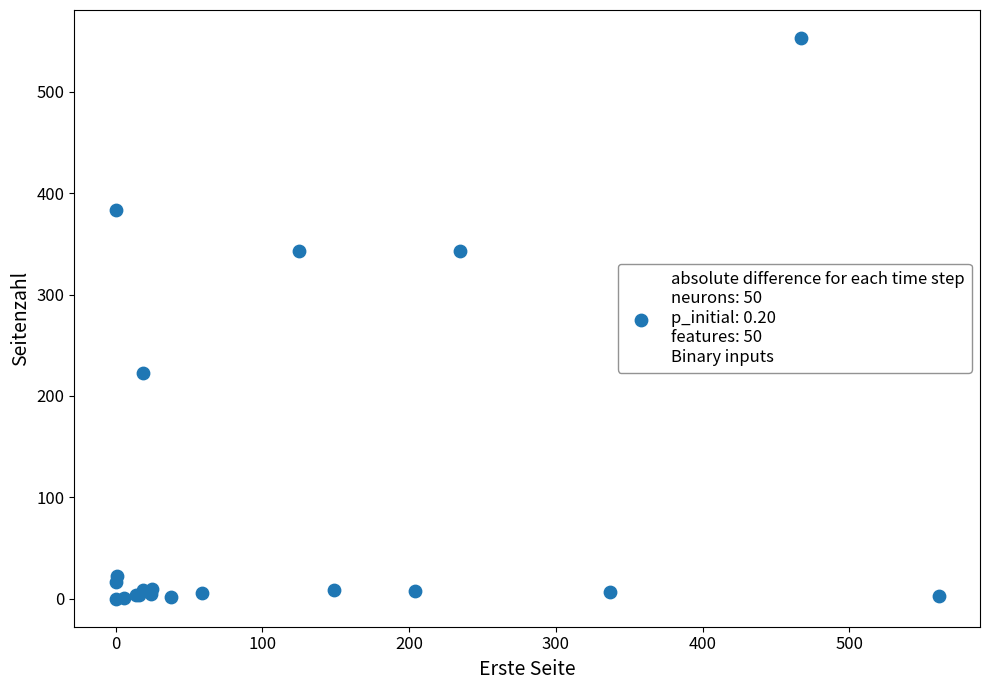

What Y value in the scatter plot is closest to 276?

223